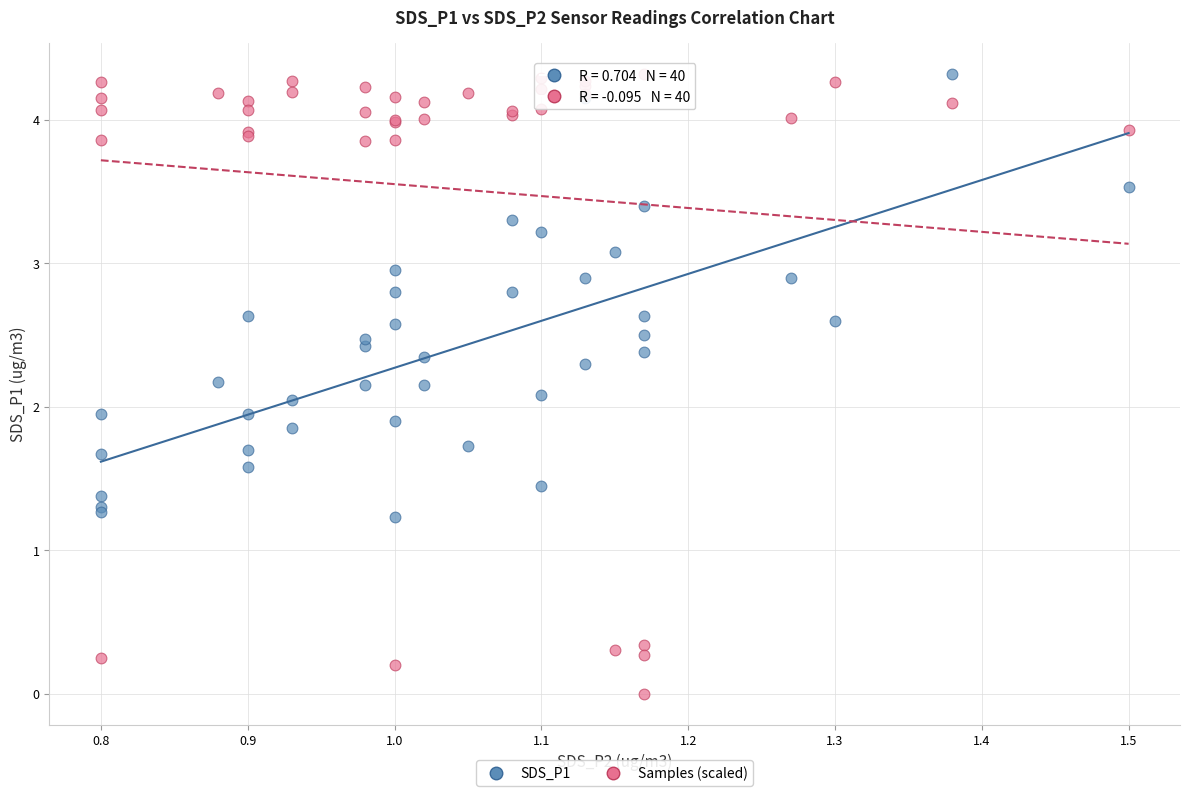

Which series reaches the minimum Y coordinate?

Samples (scaled)